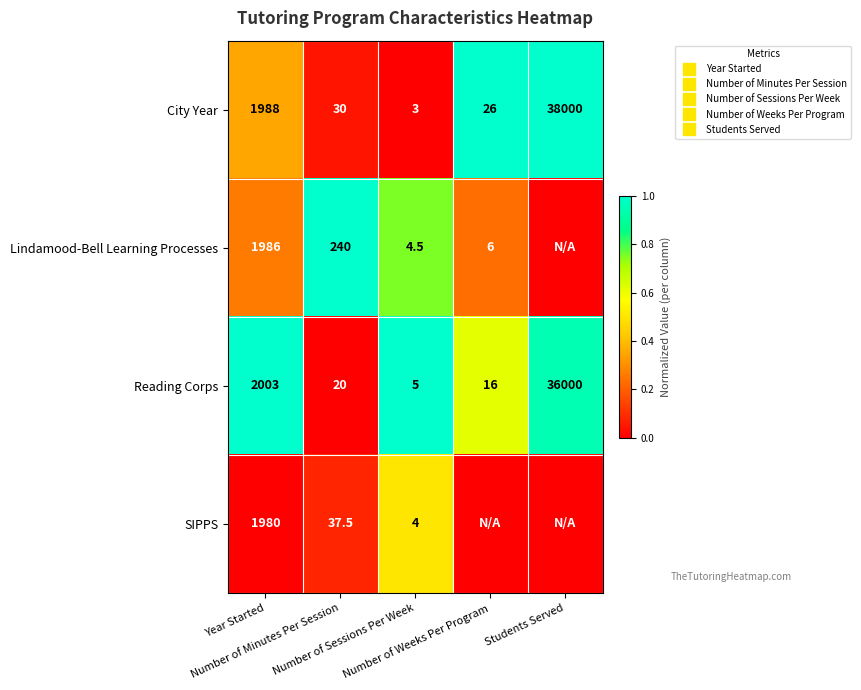

What is the maximum value shown in the chart?

1.0